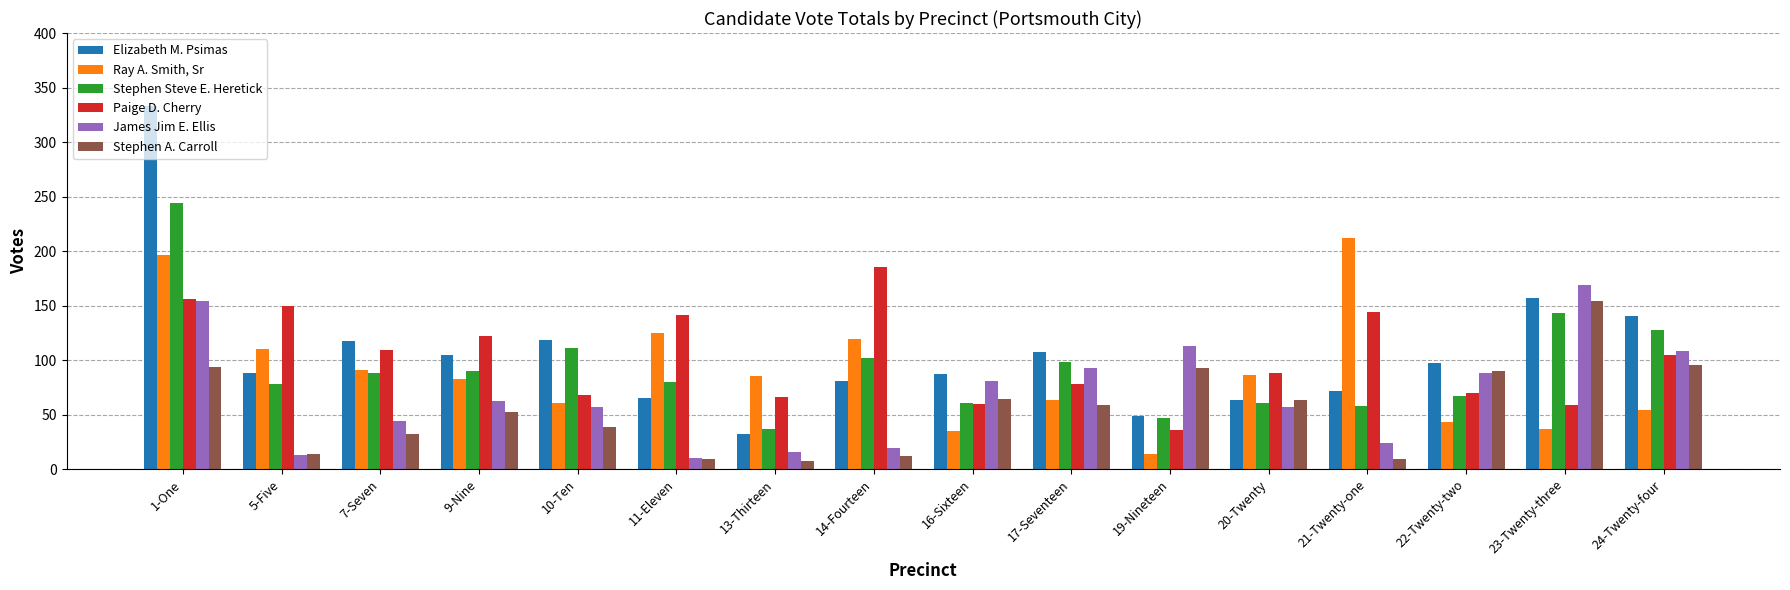

At which category is the sum across all series the highest?

1-One